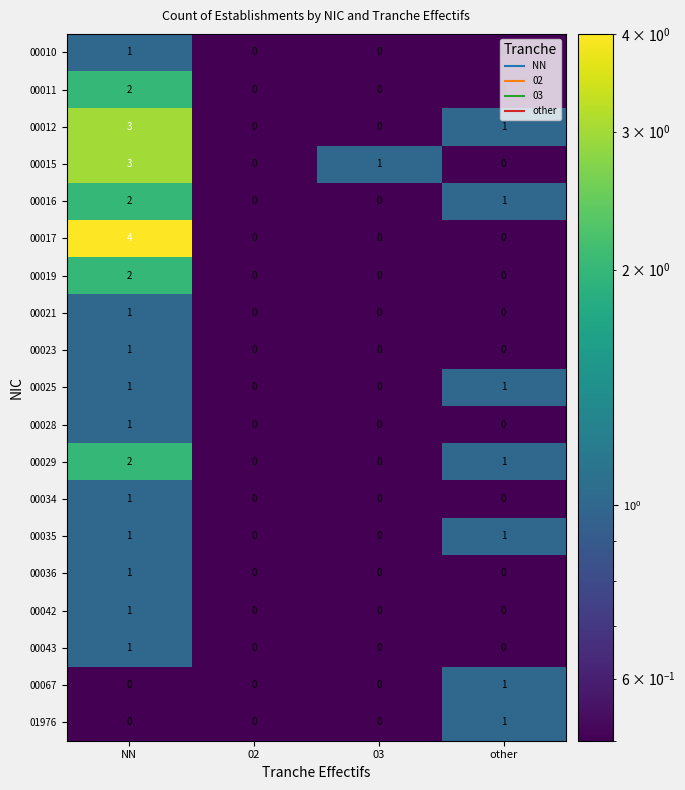

What is the difference between the maximum and minimum values in the 00012 series?

3